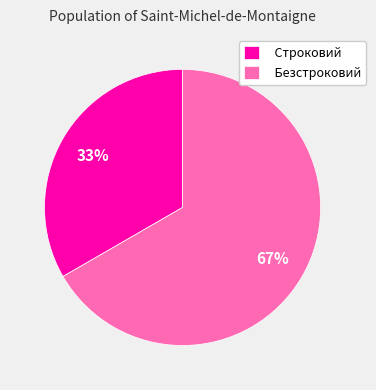

How many slices are in this pie chart?

2